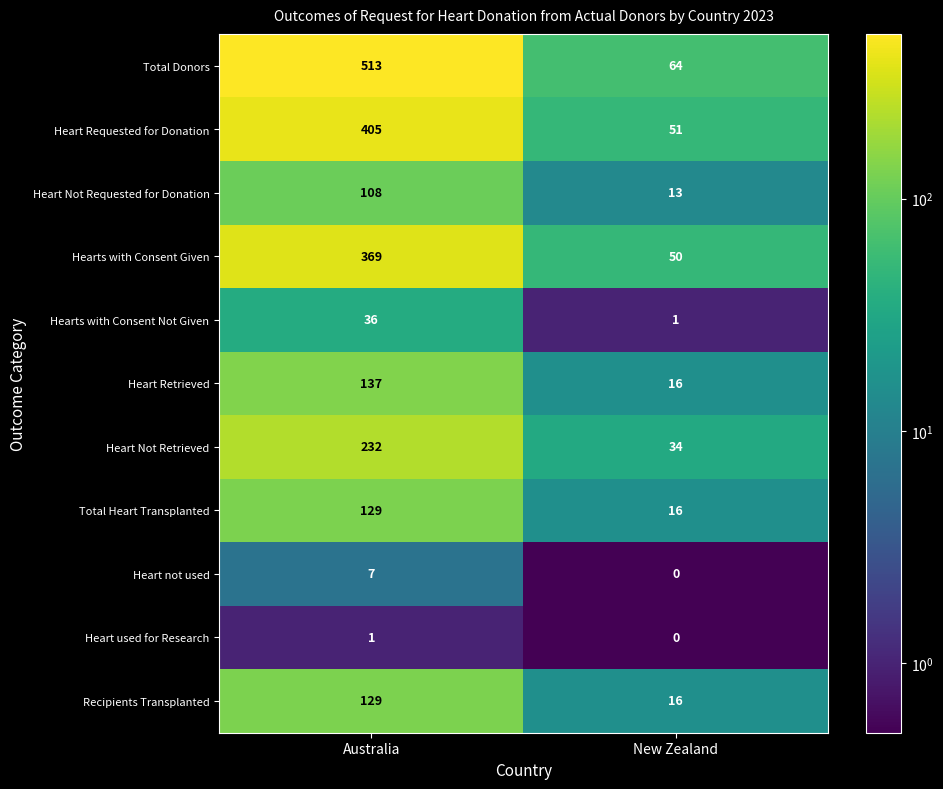

The Heart not used series shows 0 at New Zealand. True or false?

True